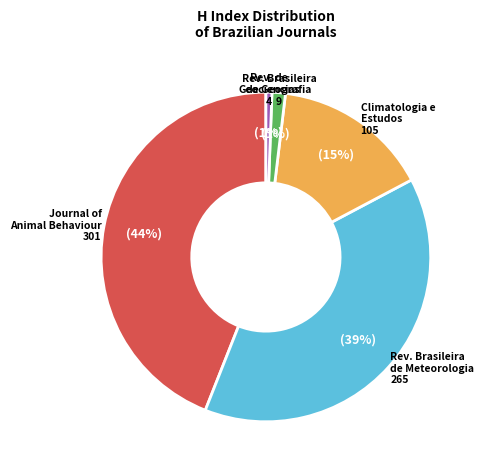

Is there any slice that represents more than half of the pie?

No